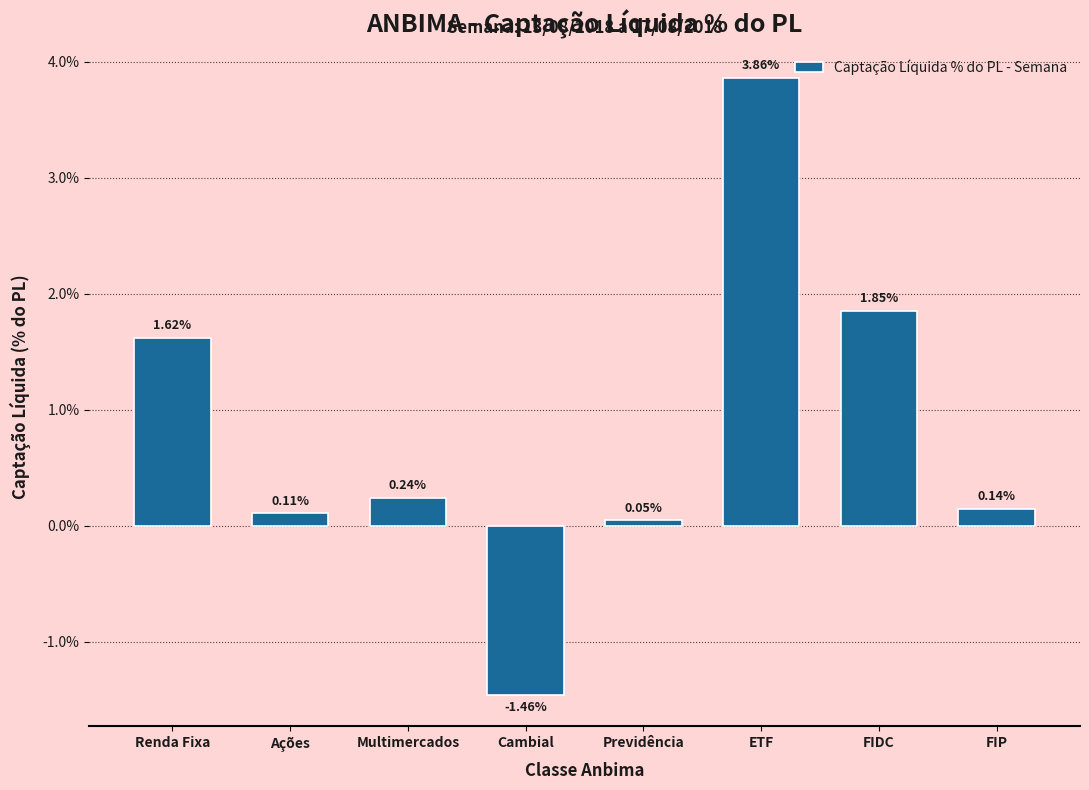

List the labels in order of value, largest first.

ETF, FIDC, Renda Fixa, Multimercados, FIP, Ações, Previdência, Cambial